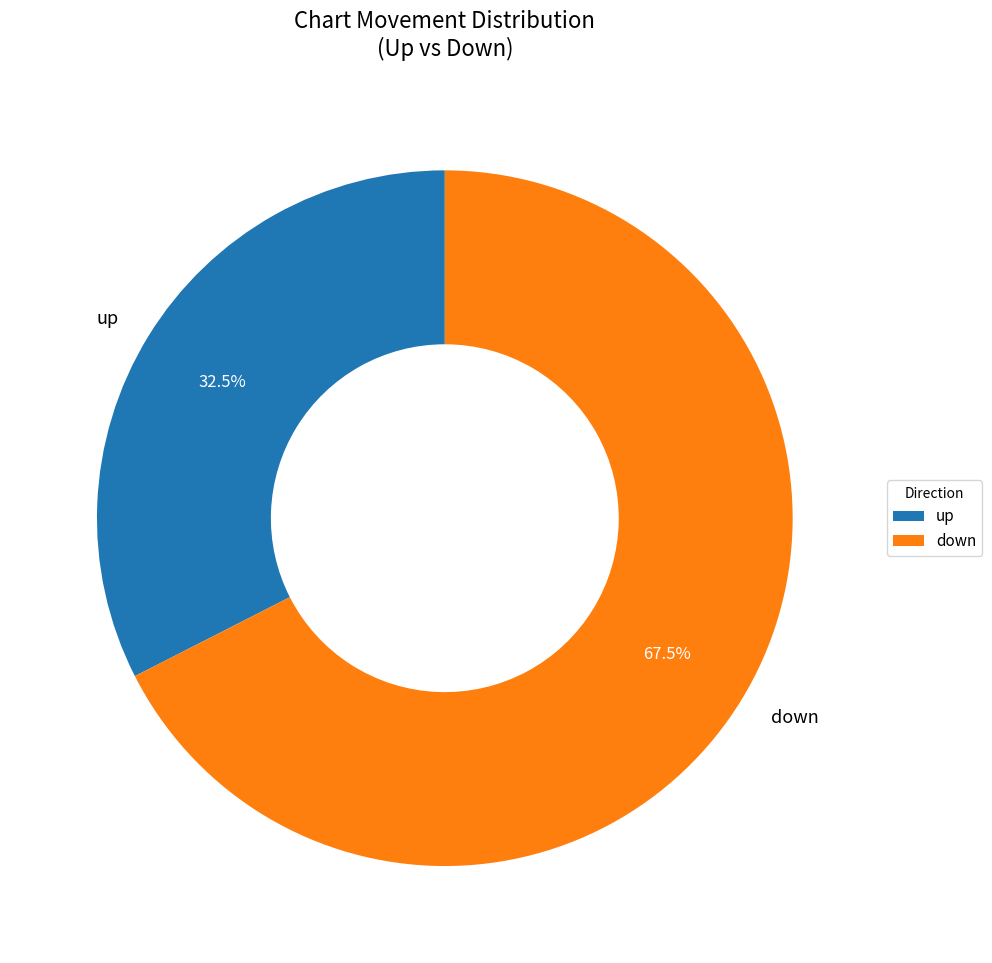

Does down represent more than half of the total?

Yes